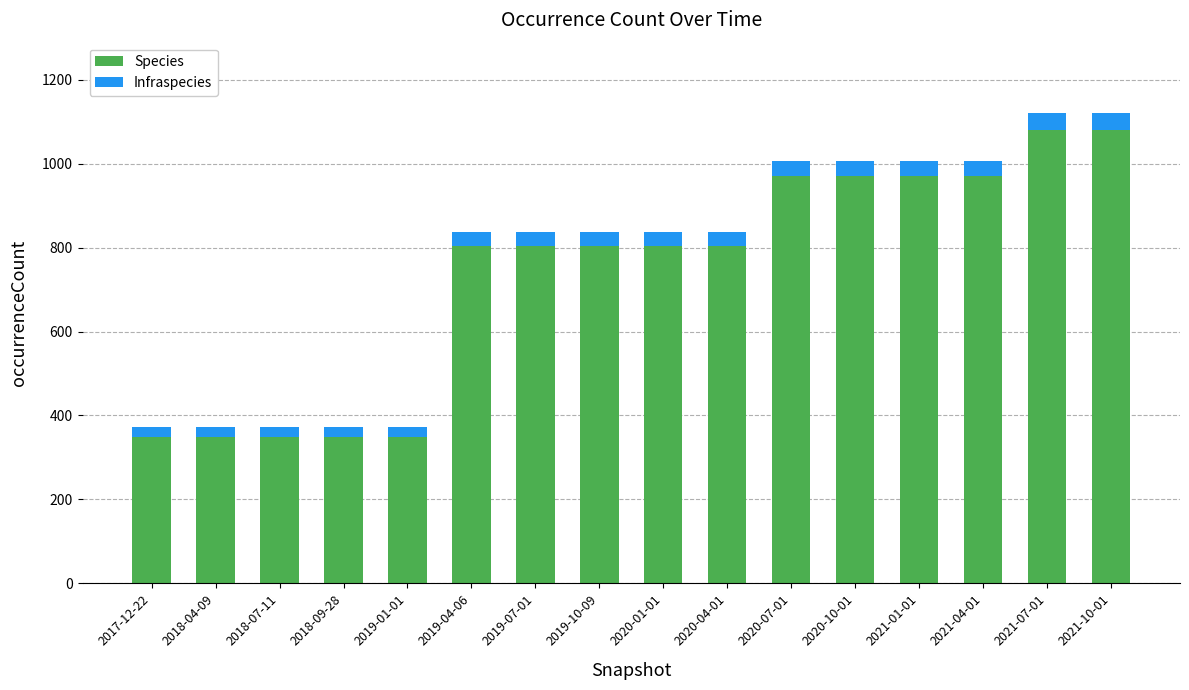

What is the total value across all series at 2021-07-01?

1120